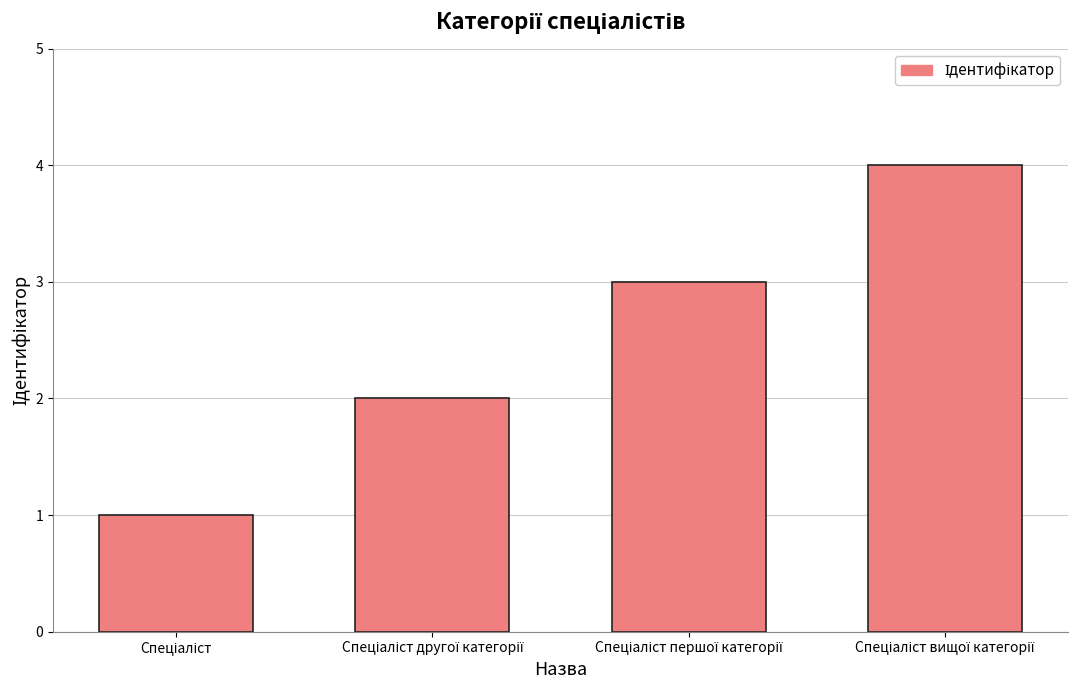

What is the maximum value shown in the chart?

4